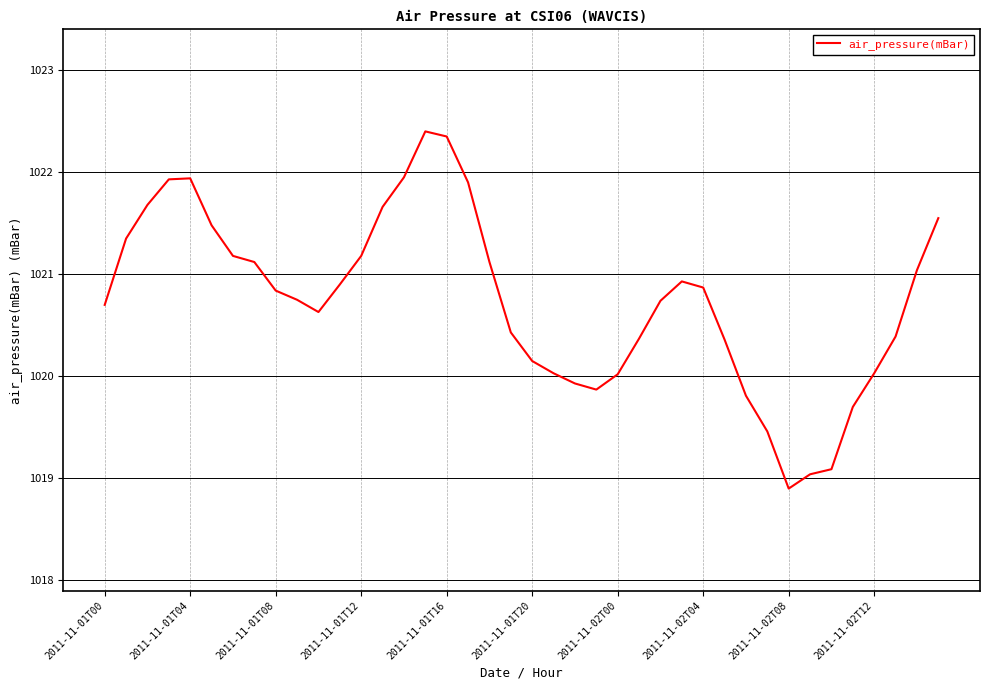

What is the minimum value shown in the chart?

1018.9